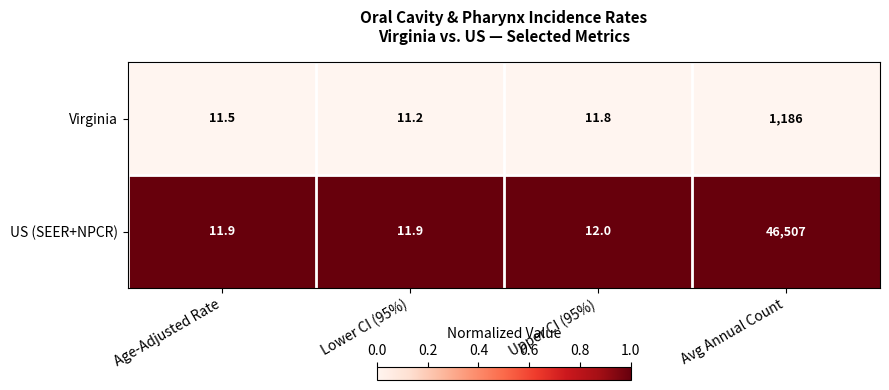

Which series has the largest total across all categories?

US (SEER+NPCR)